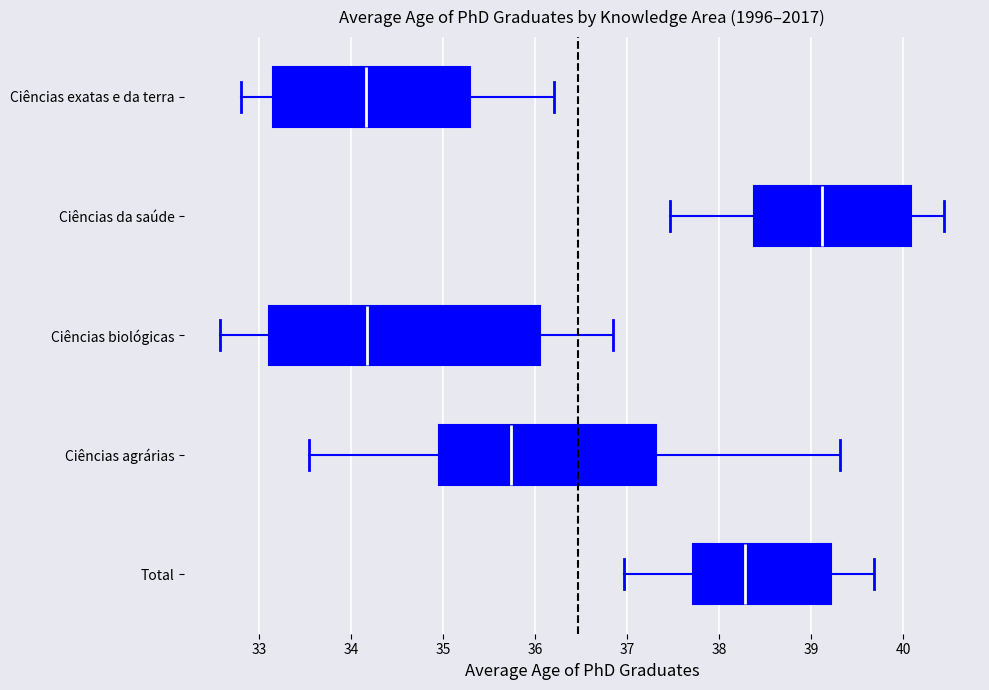

Where does the left whisker of the box for Total end on the x-axis? The values are not printed on the chart, so give them approximately, as read against the axis.

37.0